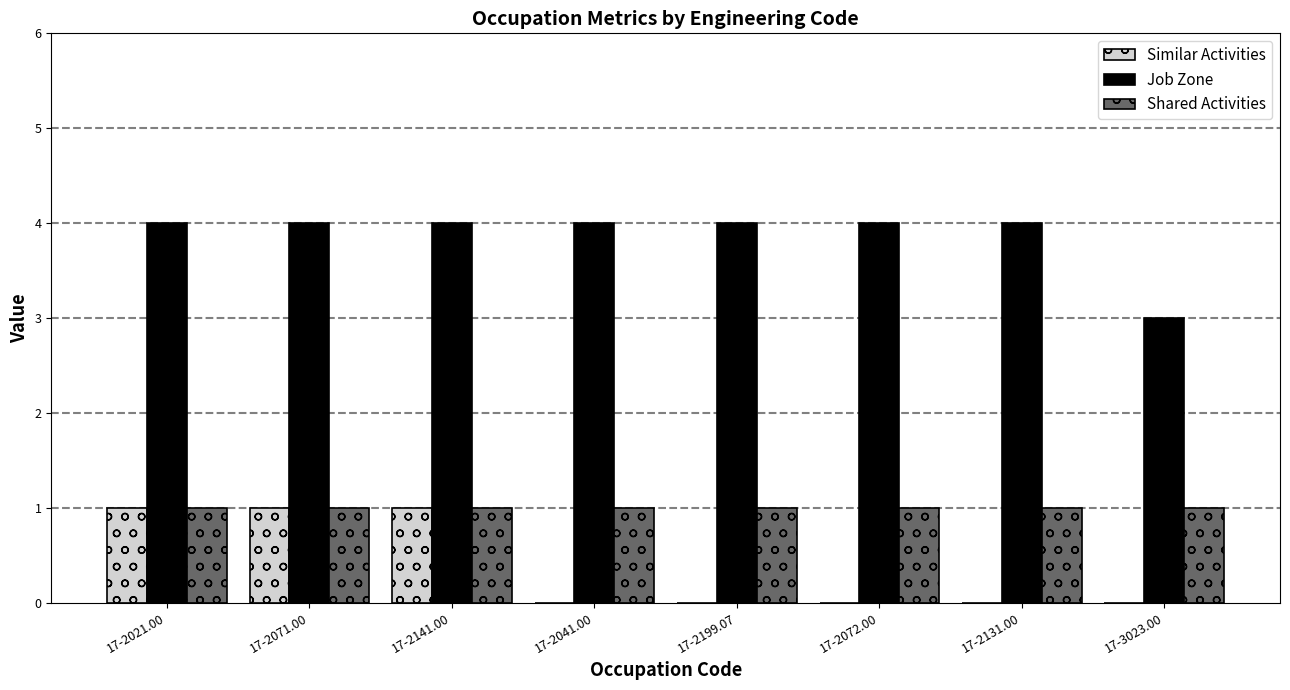

Count the Job Zone values in the range 4 to 5.

7